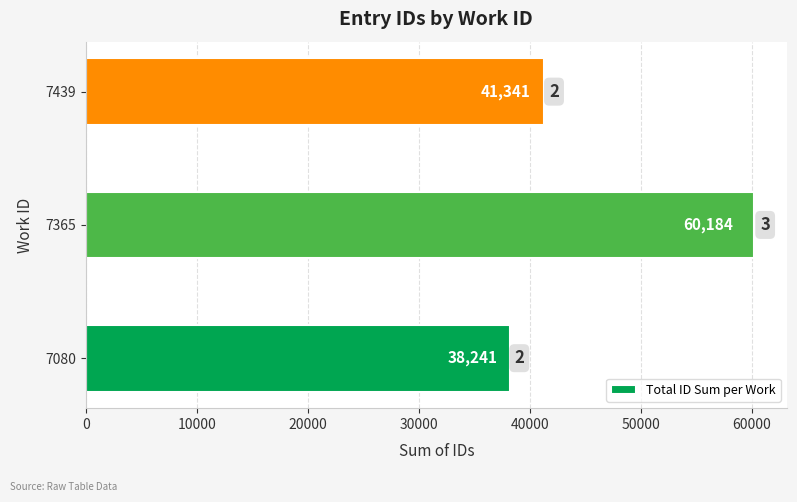

What is the change in value from 7365 to 7439?

-18843